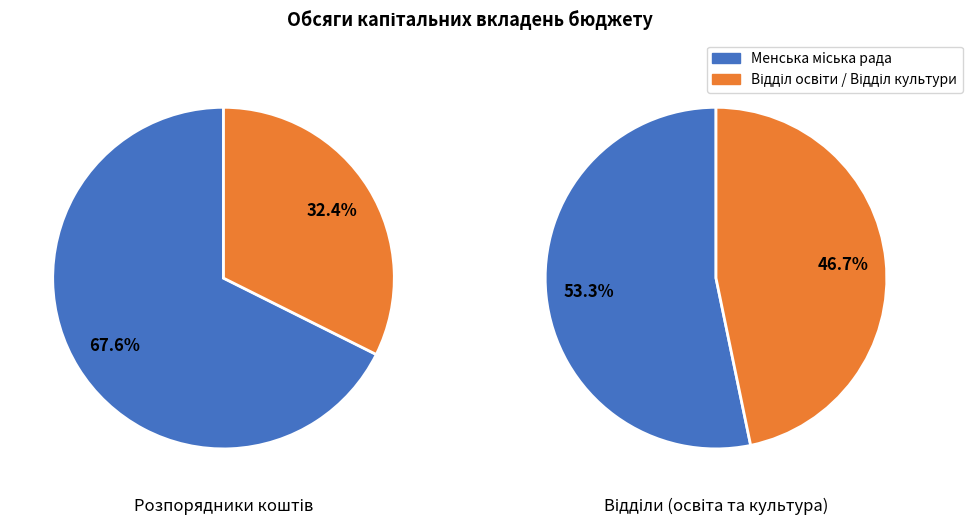

What is the ratio of the value at Вiддiл культури Менської мiської ради to the value at Вiддiл освiти Менської мiської ради?

0.9